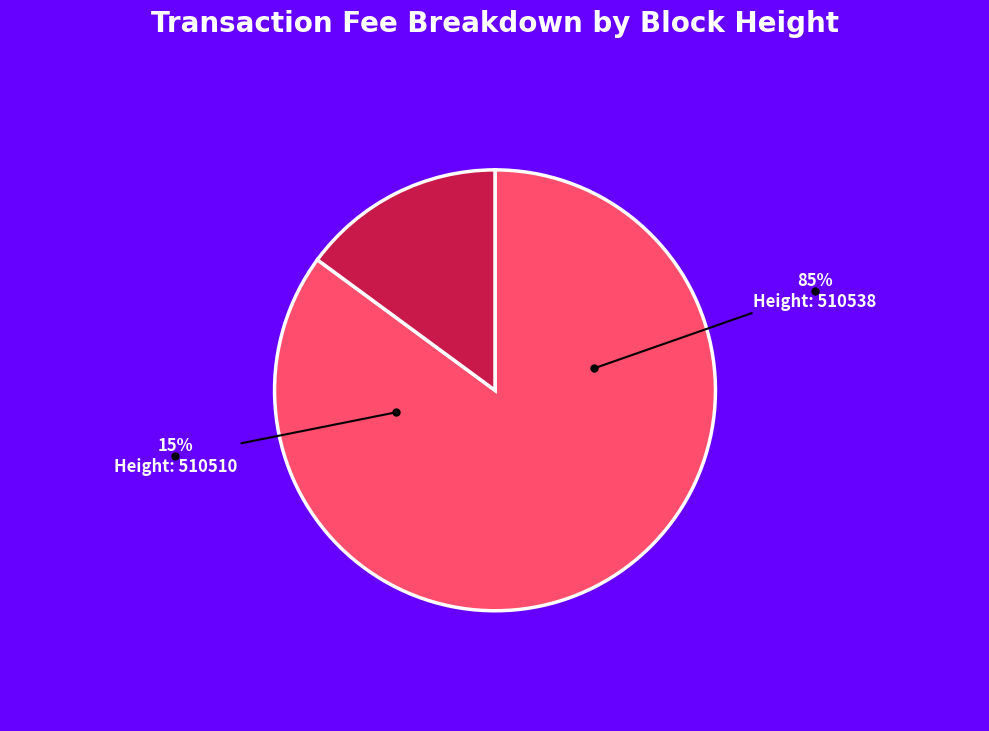

Rank the categories by value from lowest to highest.

510510, 510538